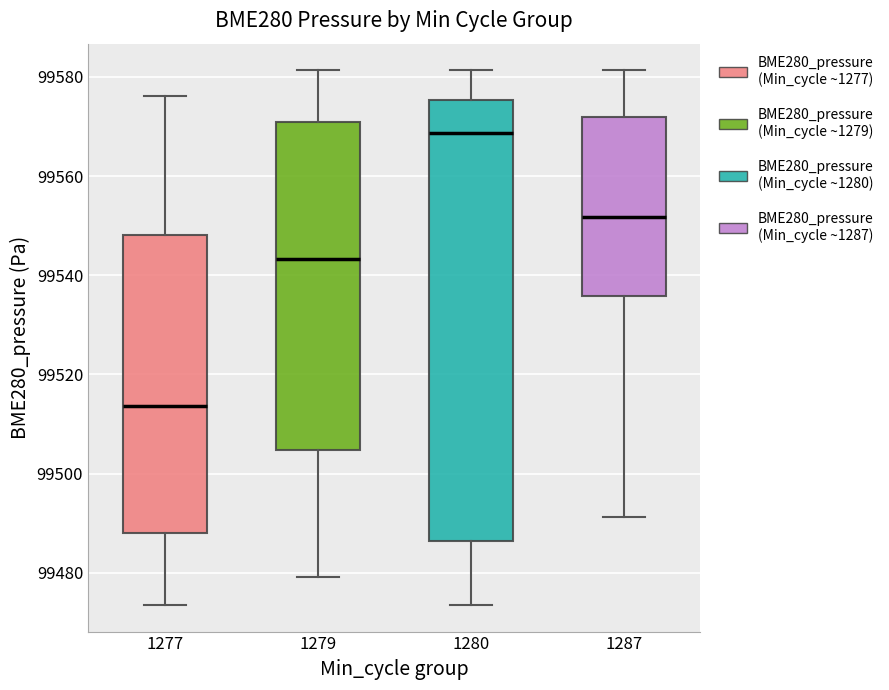

Reading left to right, transcribe this box plot: for each box, give where its median line is, the range the box spans, and where its two whiskers end, as read against the y-axis. The values are not printed on the chart, so give them approximately, as read against the axis.

1277: median 99514, box 99488 to 99548, whiskers 99474 to 99576
1279: median 99544, box 99504 to 99570, whiskers 99480 to 99582
1280: median 99568, box 99486 to 99576, whiskers 99474 to 99582
1287: median 99552, box 99536 to 99572, whiskers 99492 to 99582